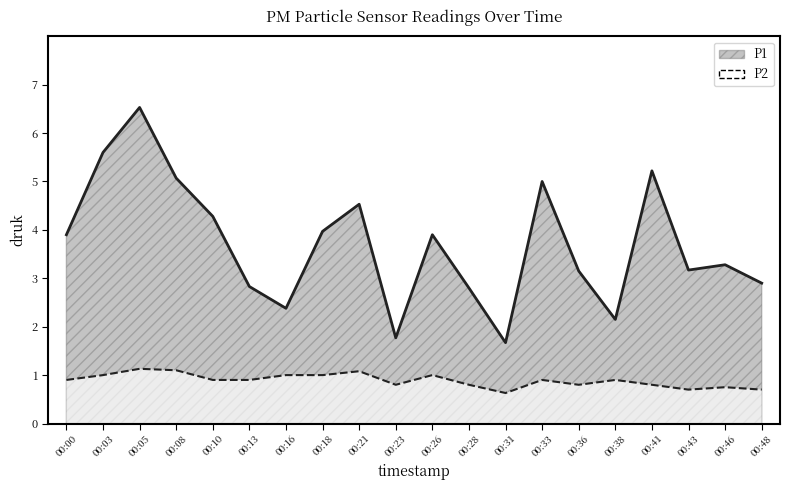

The value of P2 line at 00:05 is 0.7. True or false?

False